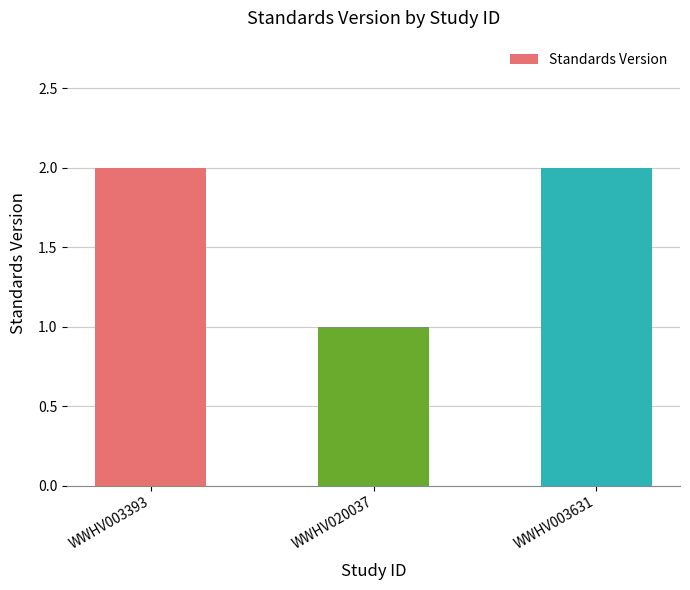

The value at WWHV003631 is 2. True or false?

True